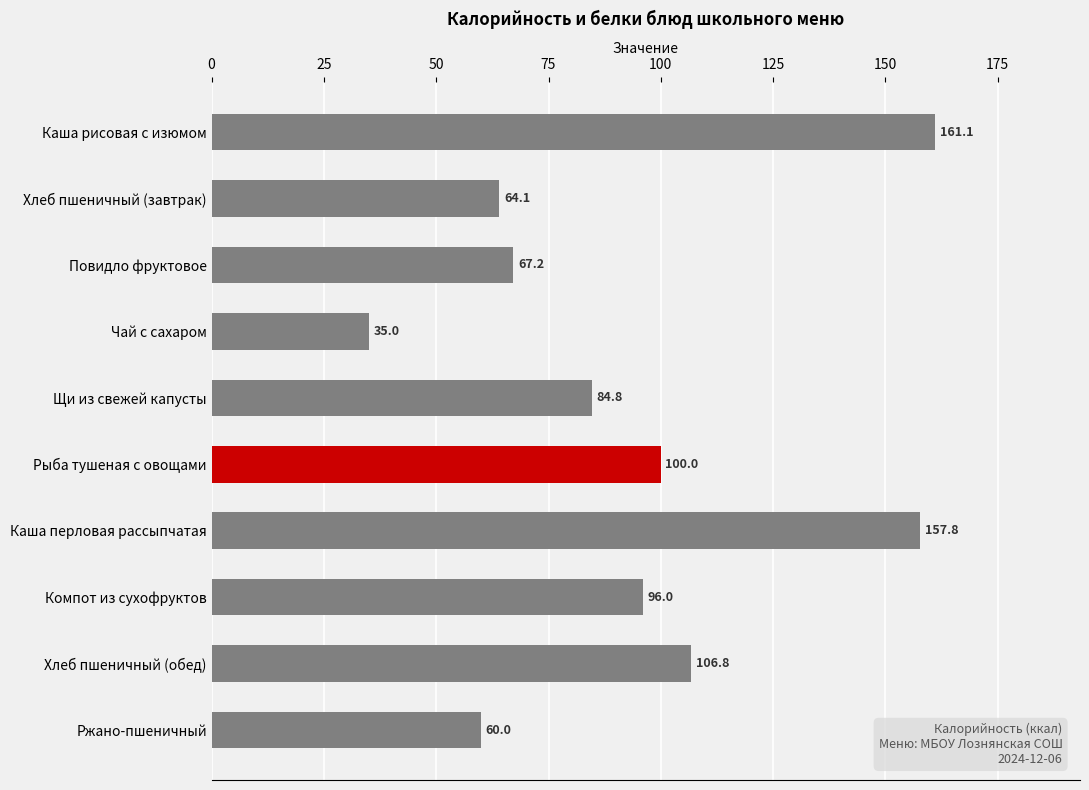

What is the difference between the maximum and minimum values?

126.1